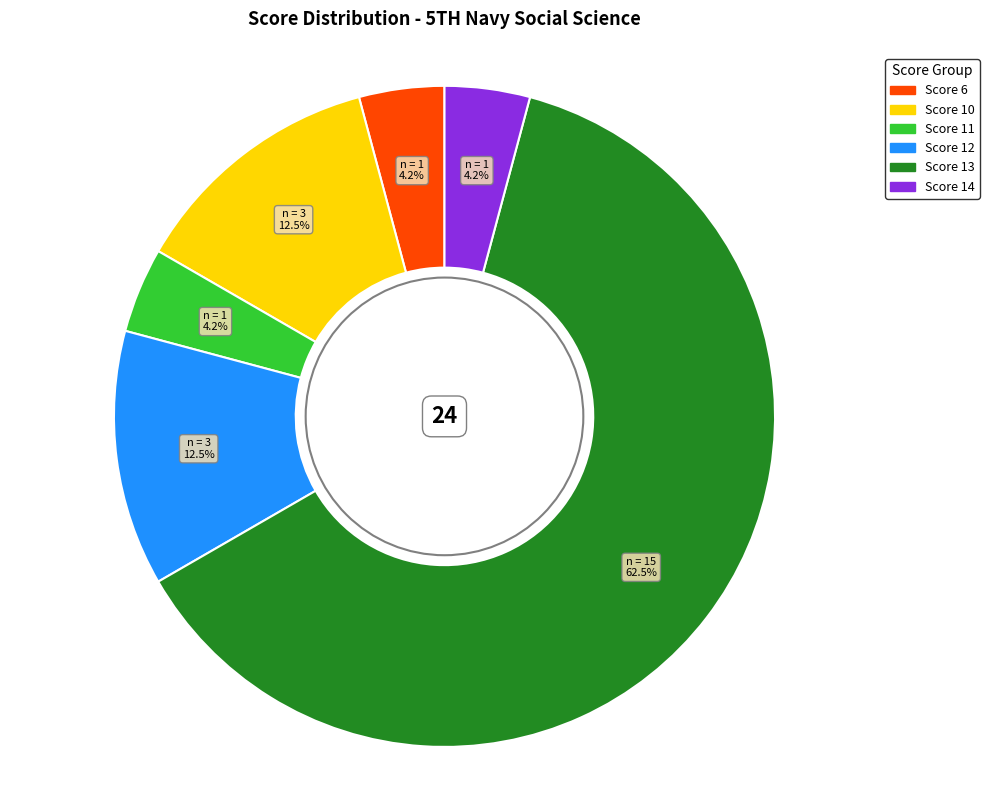

How many slices are in this pie chart?

6